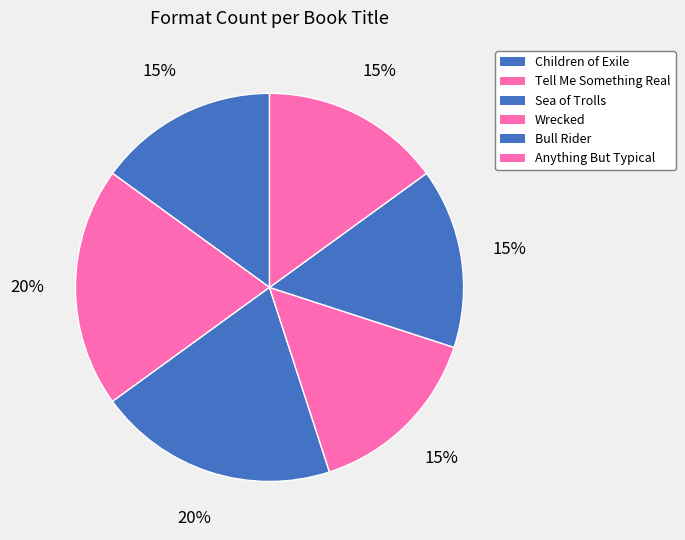

Does Children of Exile represent more than half of the total?

No